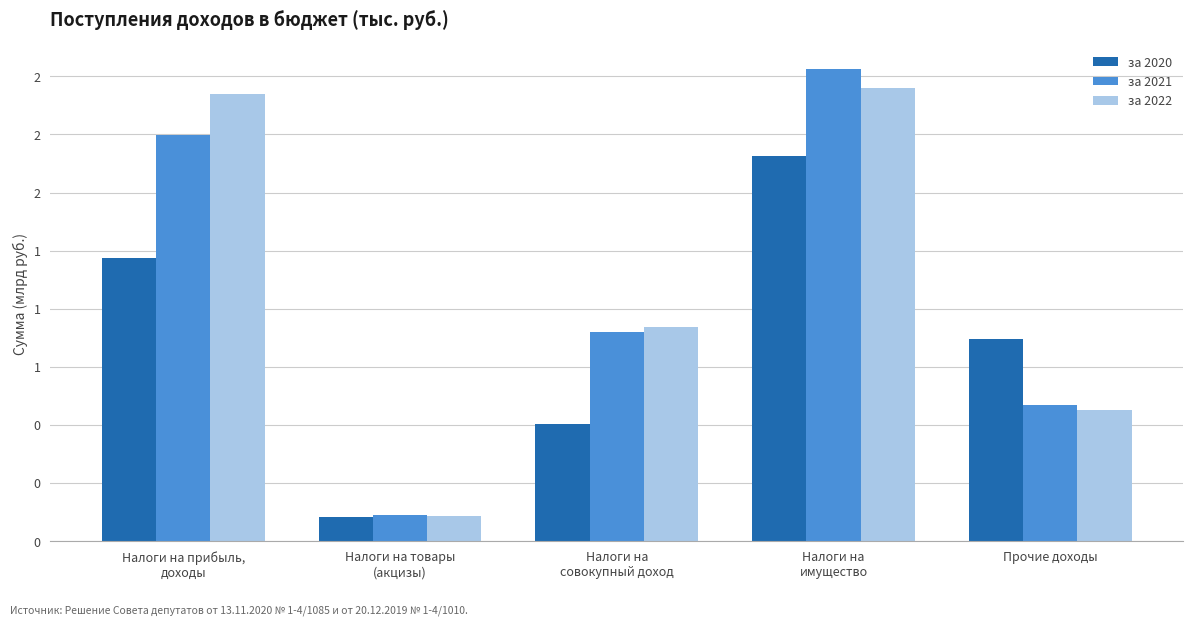

What is the difference between the за 2020 values at Прочие доходы and Налоги на
совокупный доход?

0.4